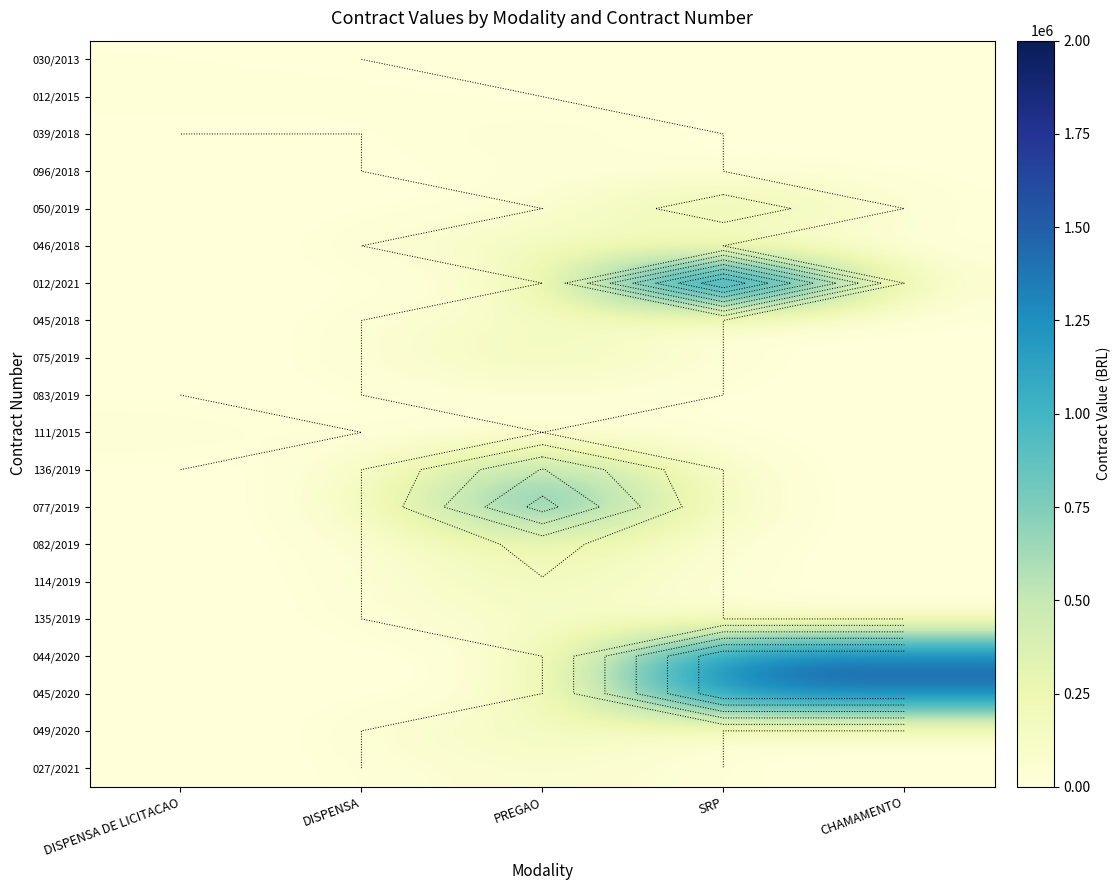

Which category has the highest value across all series?

SRP